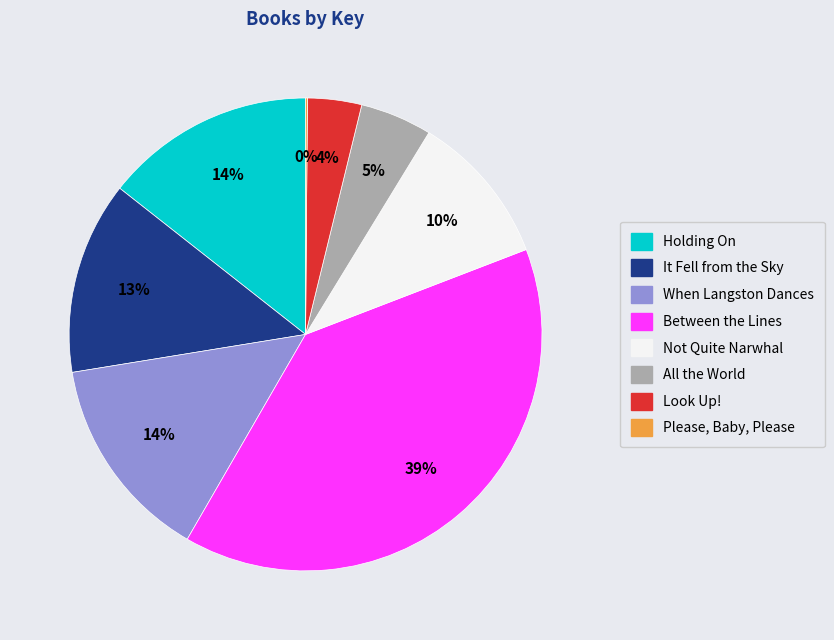

True or false: Between the Lines accounts for 39% of the total.

True